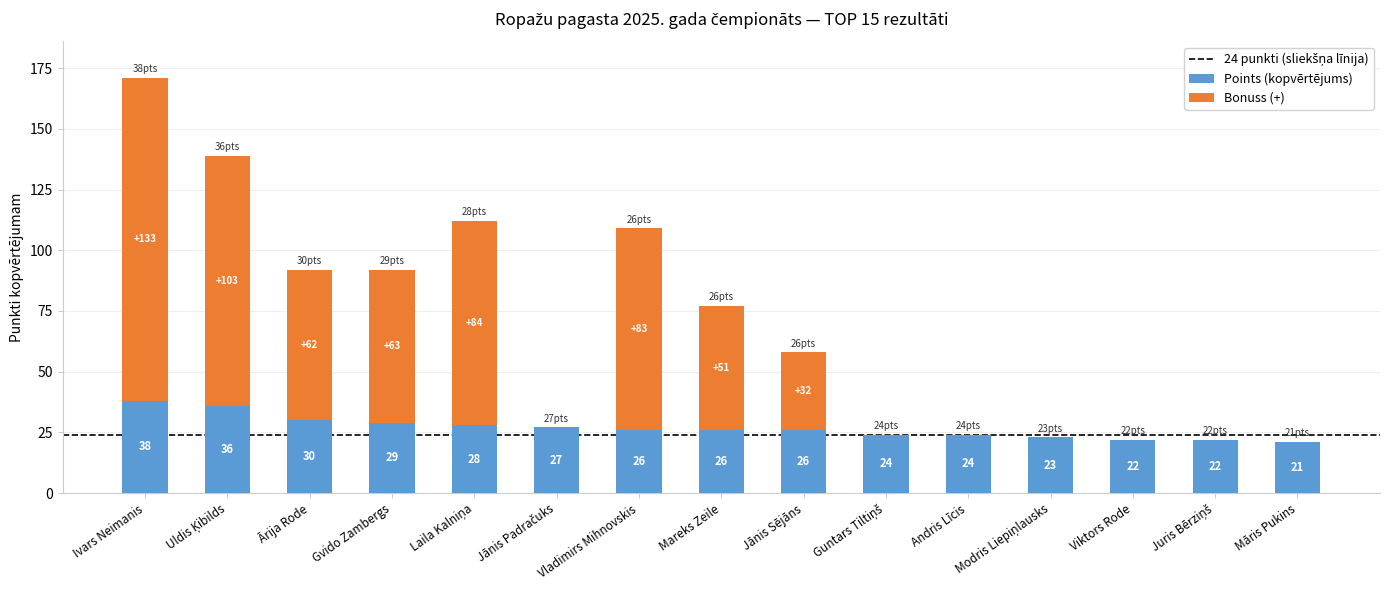

Where does the Points (kopvērtējums) series first go above 26?

Ivars Neimanis